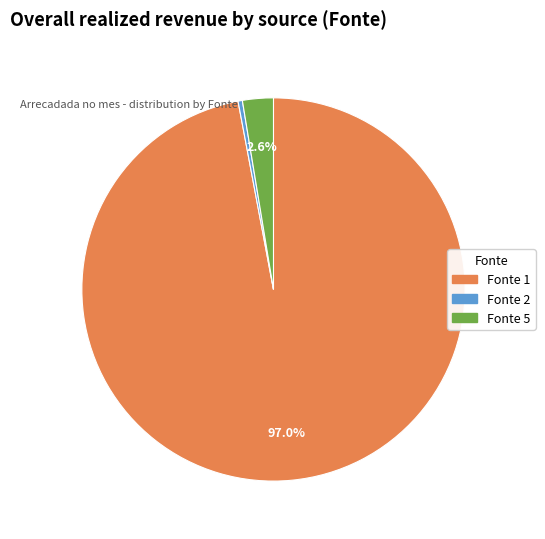

Rank the categories by value from lowest to highest.

Fonte 2, Fonte 5, Fonte 1